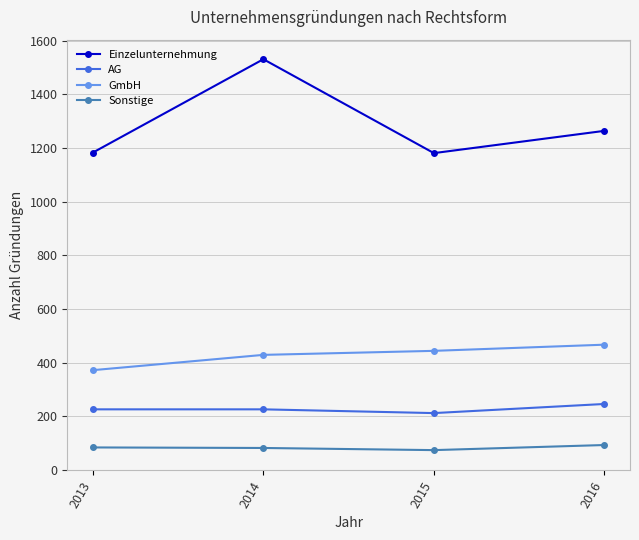

List the series in order of their peak value, highest first.

Einzelunternehmung, GmbH, AG, Sonstige